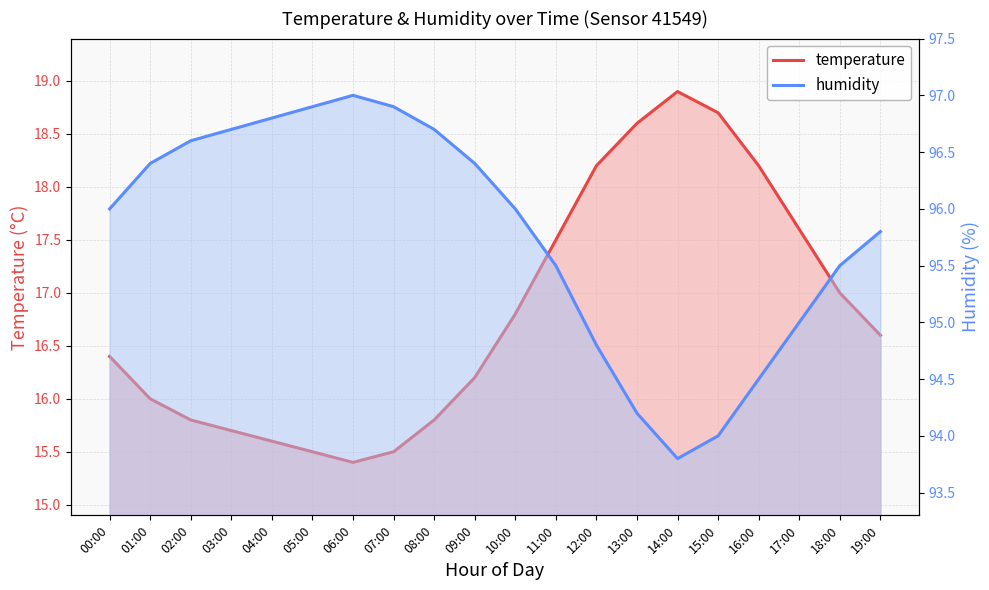

What is the value of the temperature point at the 5th from the left?

15.6